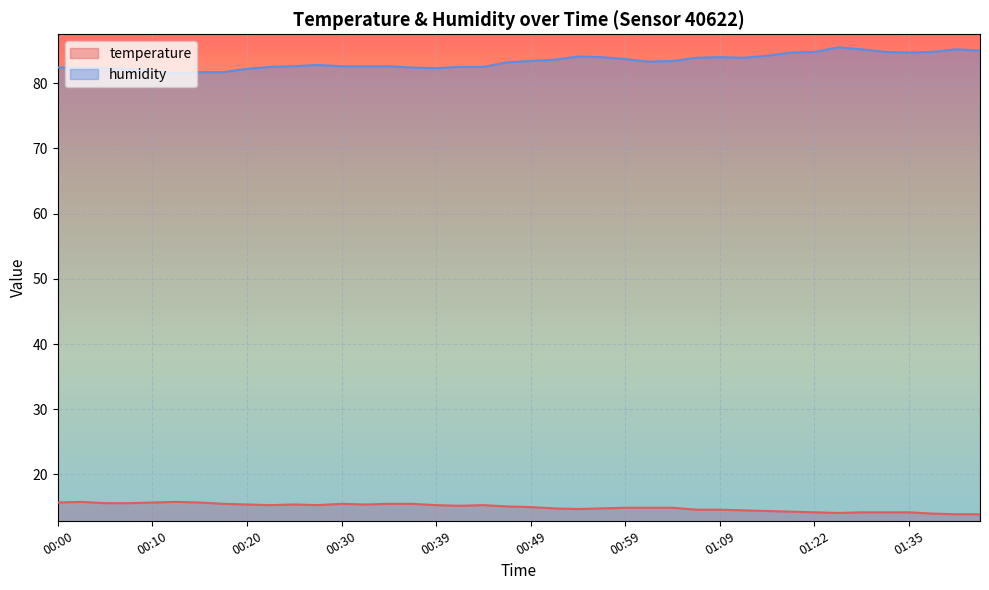

In humidity, how many points are higher than both neighbors (excluding endpoints)?

5